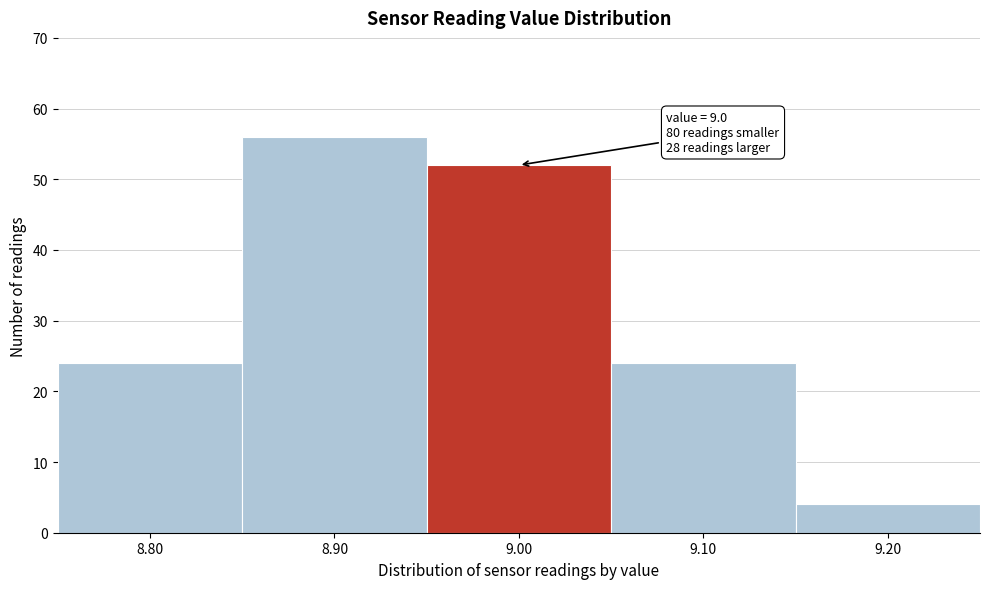

Over which range of the x-axis is the bar tallest?

8.85 to 8.95